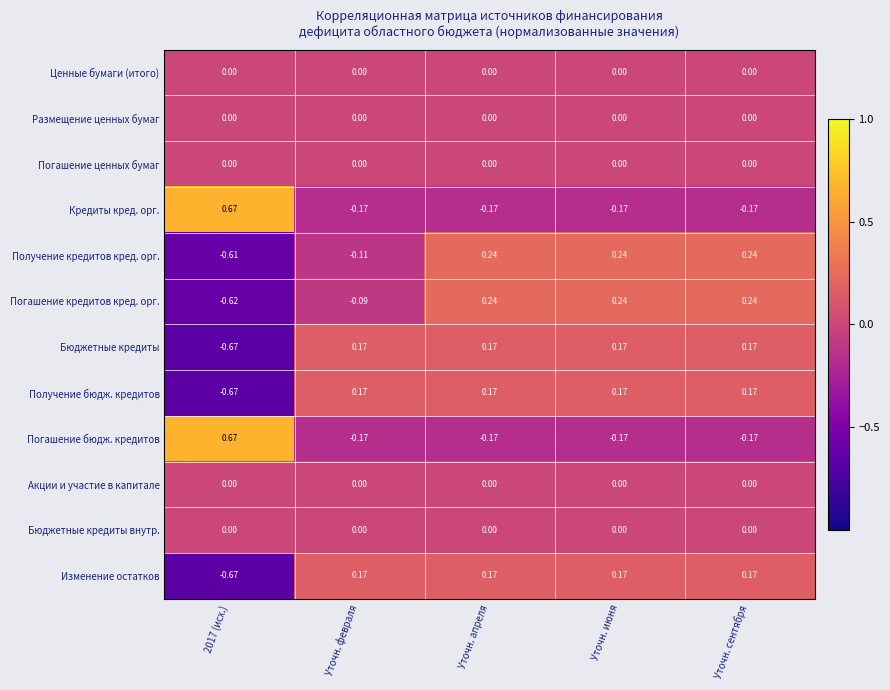

At which label is Погашение кредитов кред. орг. closest to 0?

Уточн. февраля